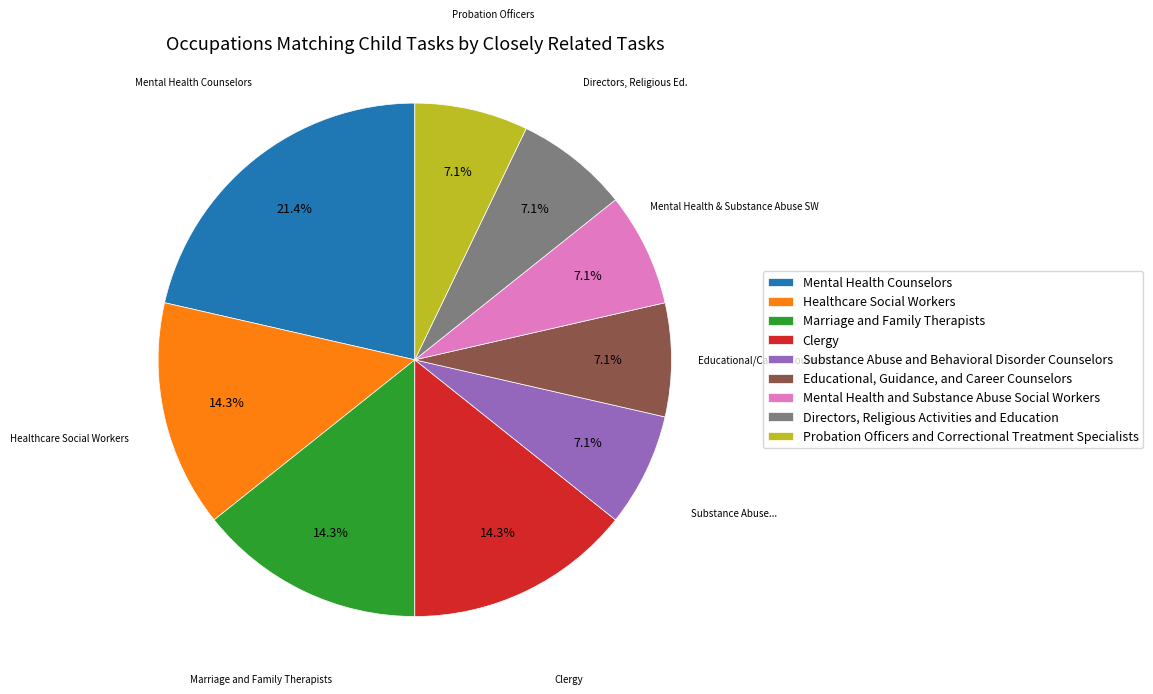

Do Clergy and Mental Health Counselors together represent more than half of the pie?

No